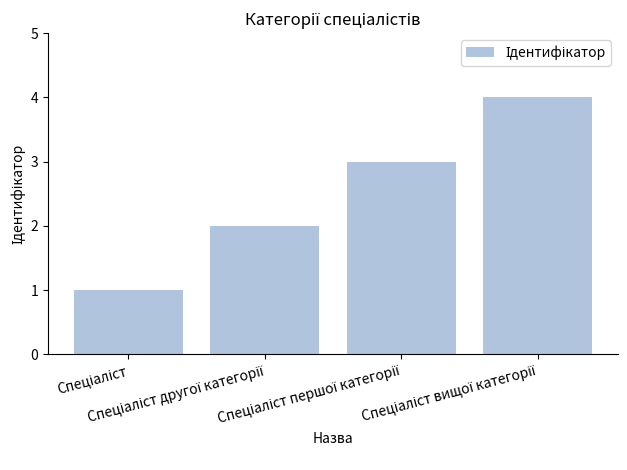

What is the maximum value shown in the chart?

4